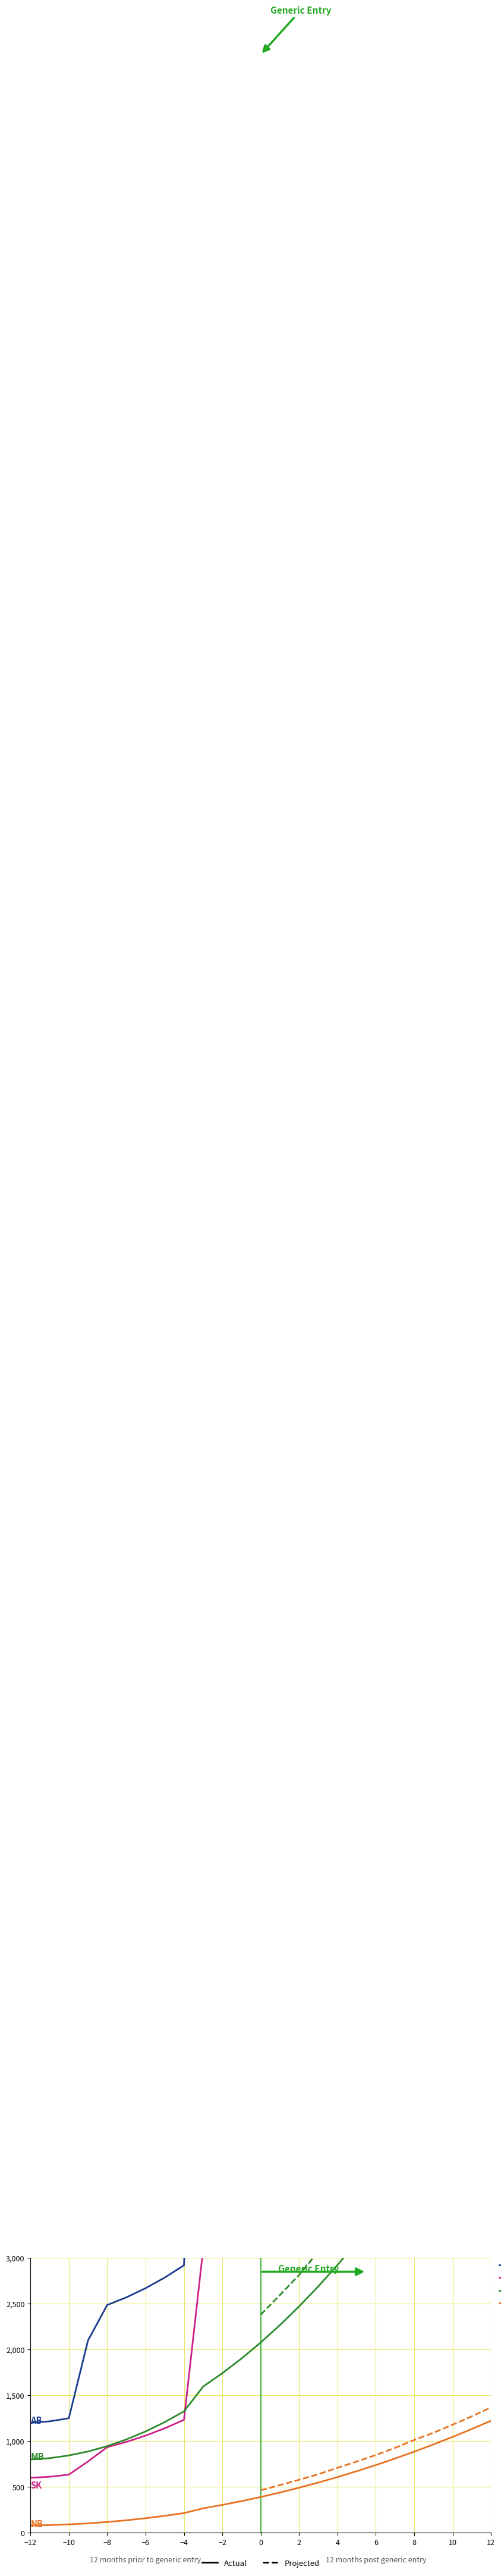

Which label corresponds to the smallest value in the chart?

−12